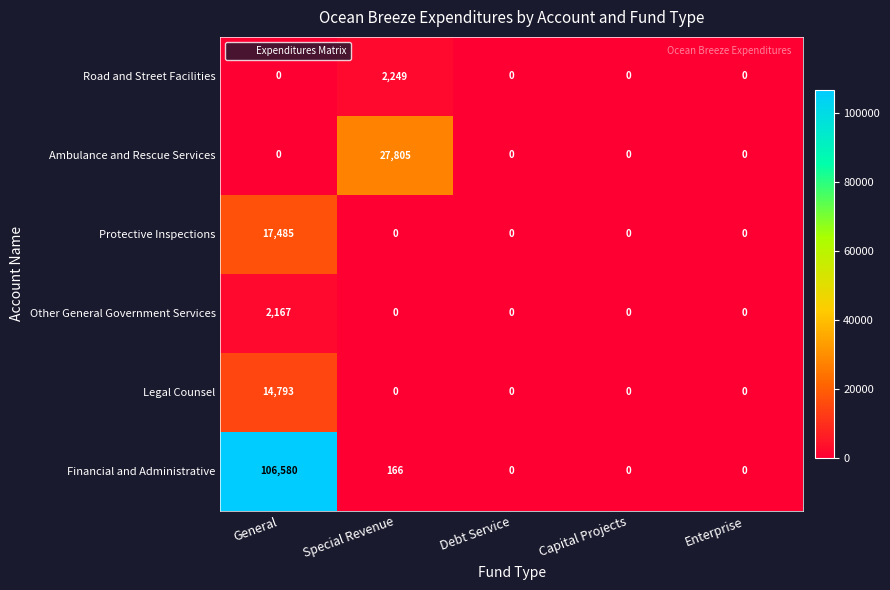

Which series has the largest total across all categories?

Financial and Administrative